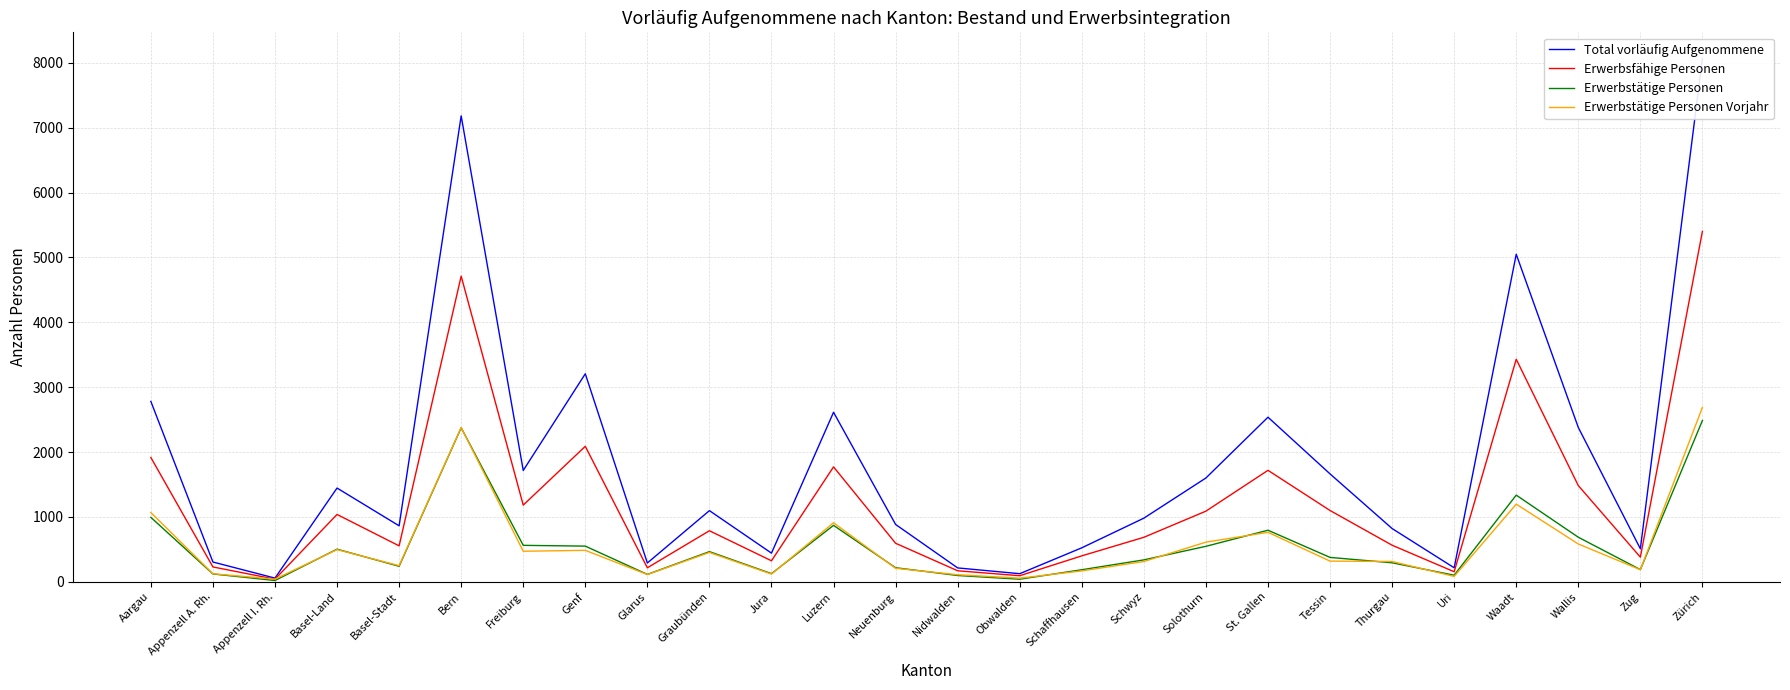

How many values in the Erwerbstätige Personen Vorjahr series are below 320?

13